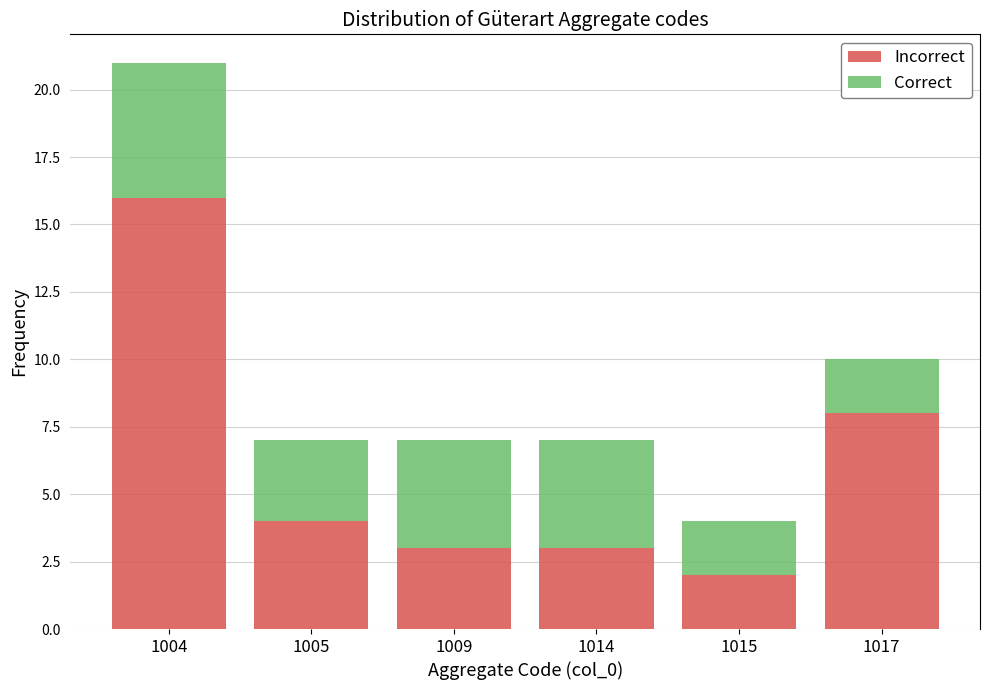

Reading left to right, list the values for the Incorrect series.

1004=16	1005=4	1009=3	1014=3	1015=2	1017=8